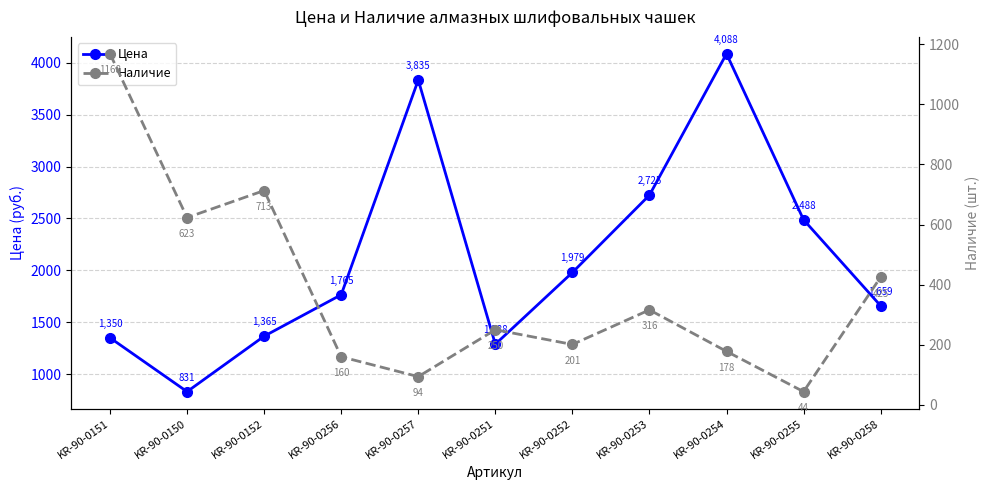

The value of Наличие at KR-90-0251 is 402.9. True or false?

False